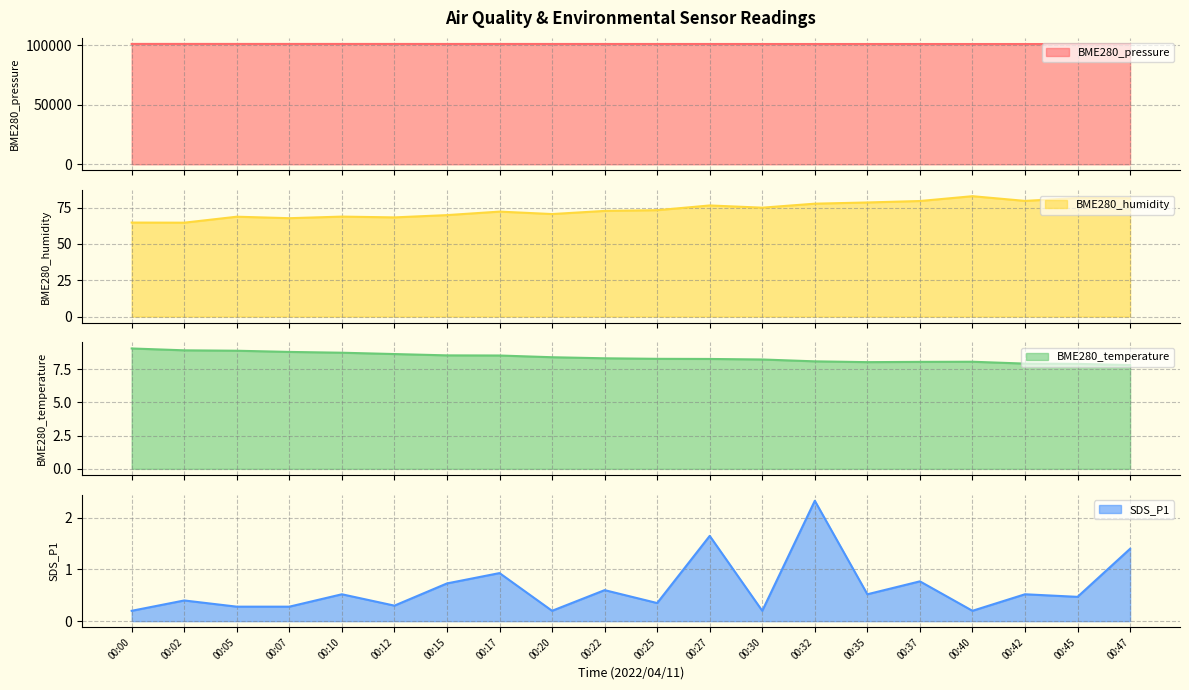

Between 00:07 and 00:10, which series saw the biggest shift?

BME280_pressure